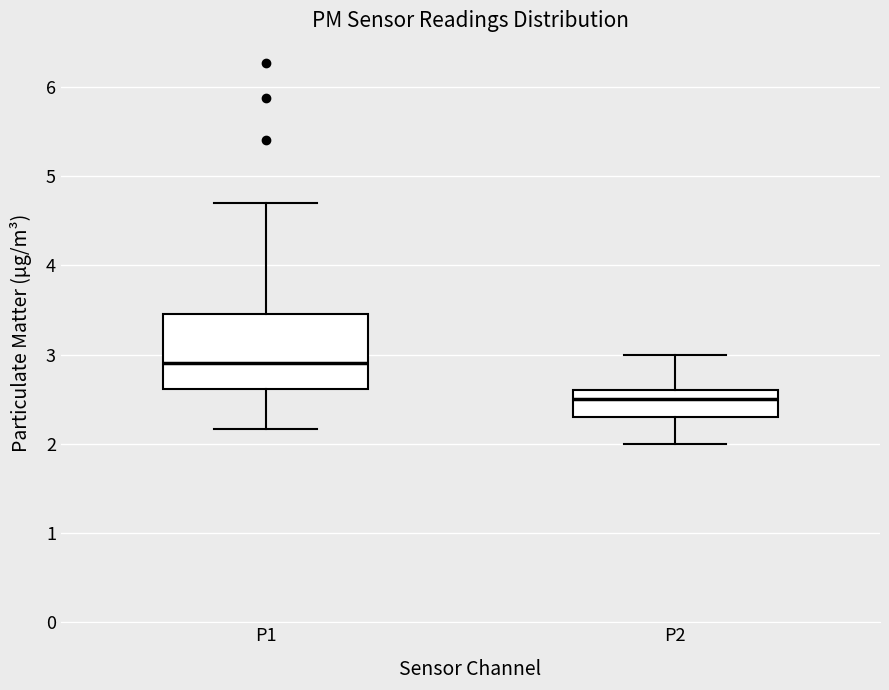

Where does the lower whisker of the box for P2 end on the y-axis? The values are not printed on the chart, so give them approximately, as read against the axis.

2.0